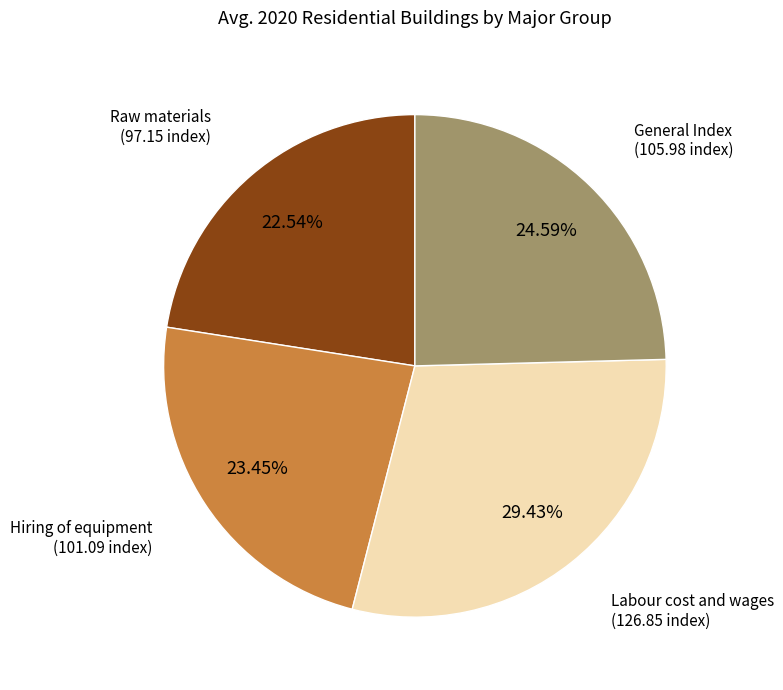

Is there any slice that represents more than half of the pie?

No